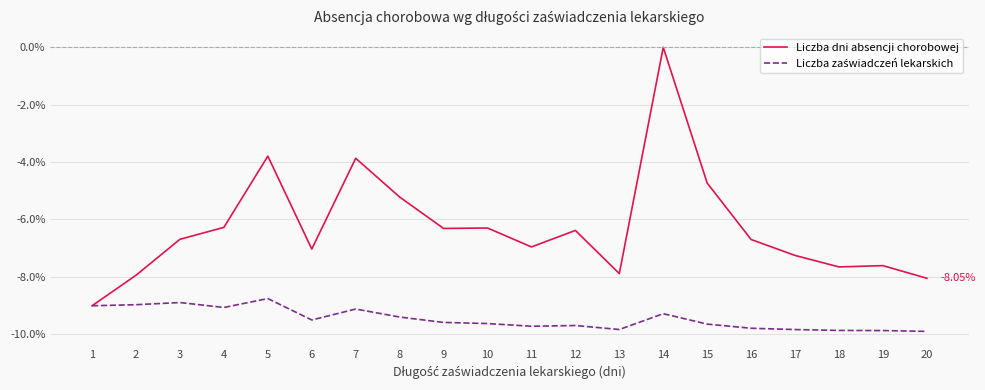

Which series has the largest total across all categories?

Liczba dni absencji chorobowej